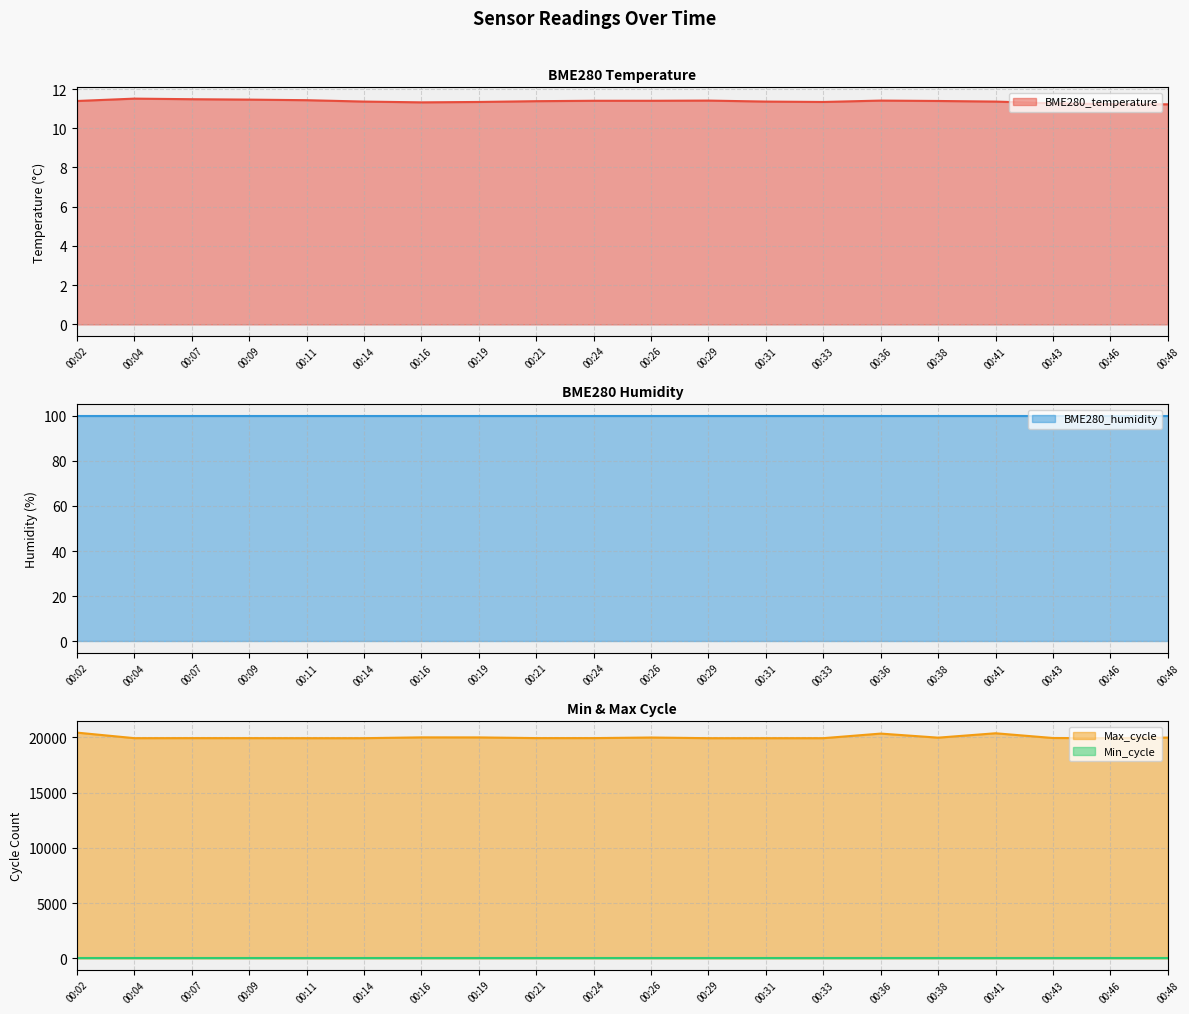

At which category does Max_cycle reach its first local peak?

00:07